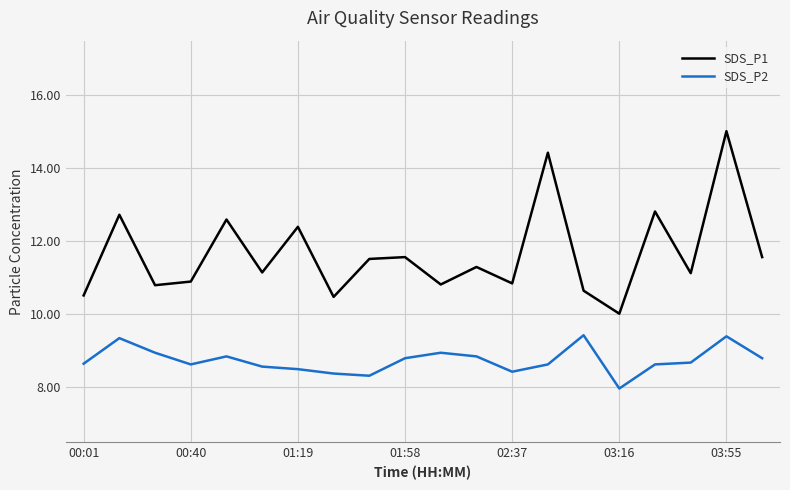

True or false: SDS_P1 has more than 2 interior local peaks.

True